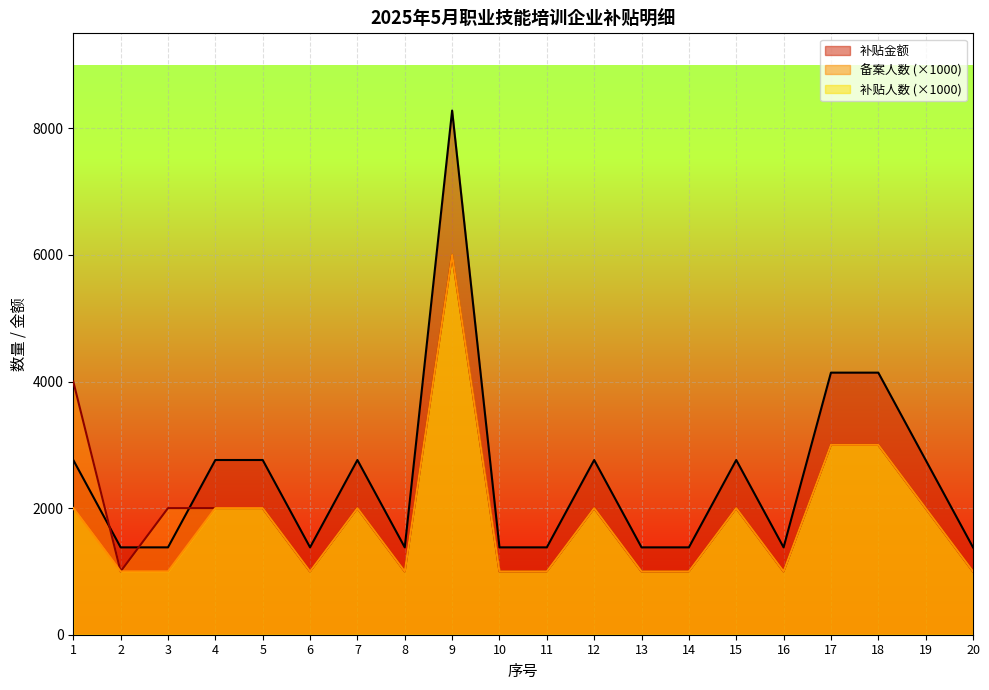

Which series has the largest total across all categories?

补贴金额